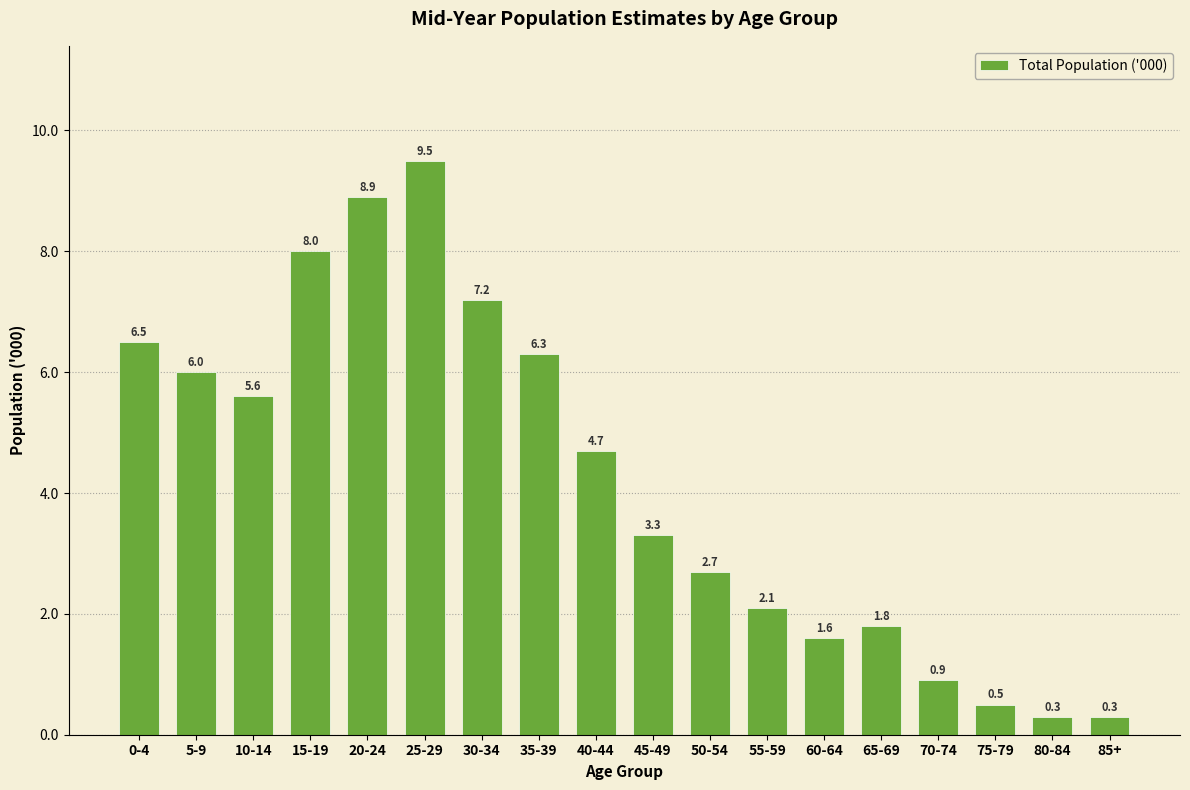

Reading left to right, extract all data points from this chart.

0-4=6.5	5-9=6.0	10-14=5.6	15-19=8.0	20-24=8.9	25-29=9.5	30-34=7.2	35-39=6.3	40-44=4.7	45-49=3.3	50-54=2.7	55-59=2.1	60-64=1.6	65-69=1.8	70-74=0.9	75-79=0.5	80-84=0.3	85+=0.3